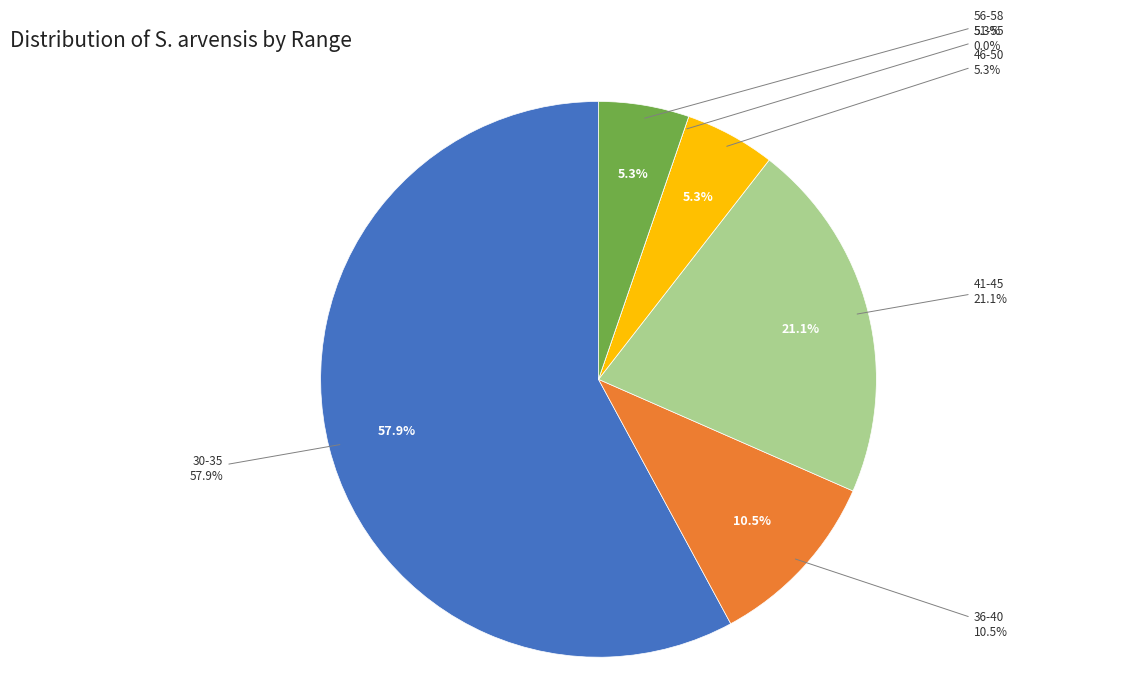

What percentage is NOT represented by 56-58?

94.7%